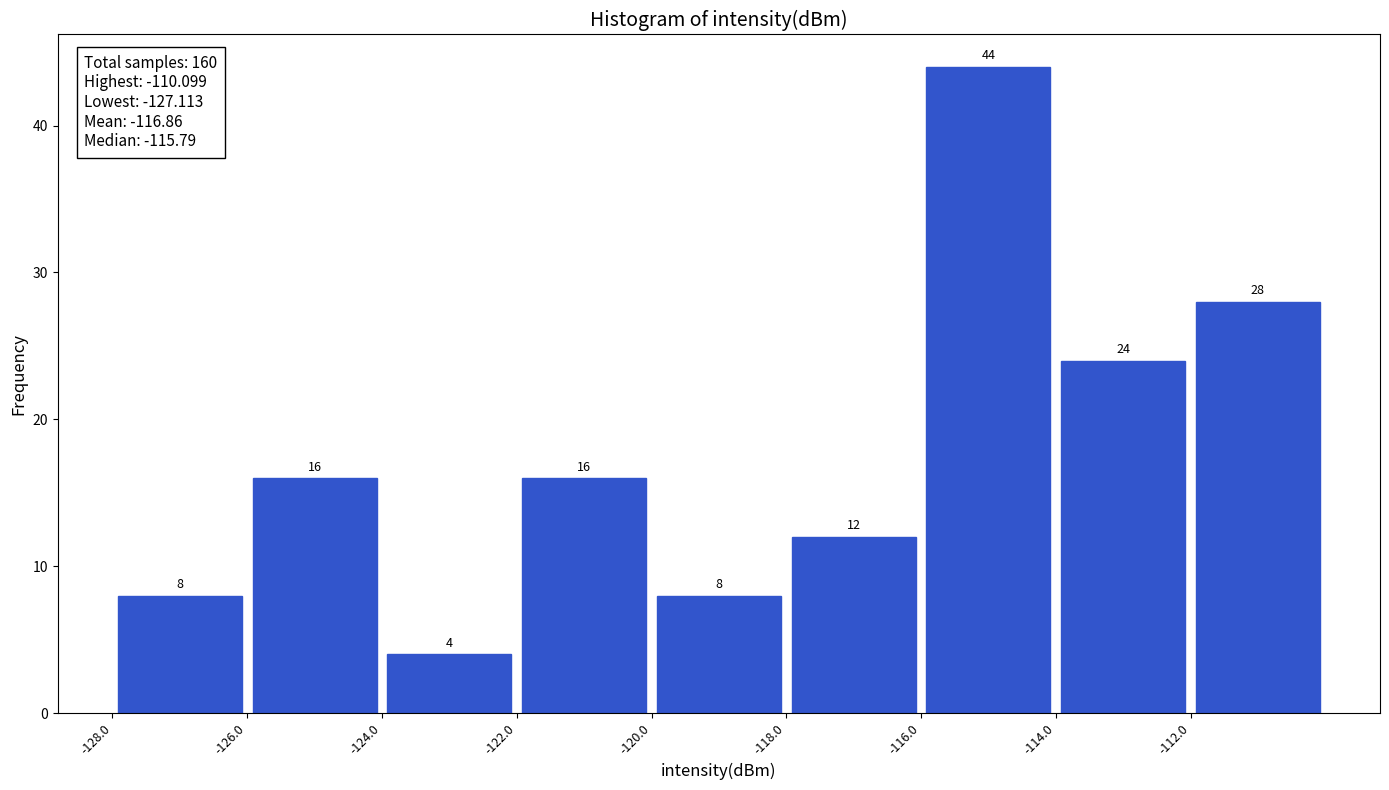

How tall is the bar that spans -126 to -124 on the x-axis?

16